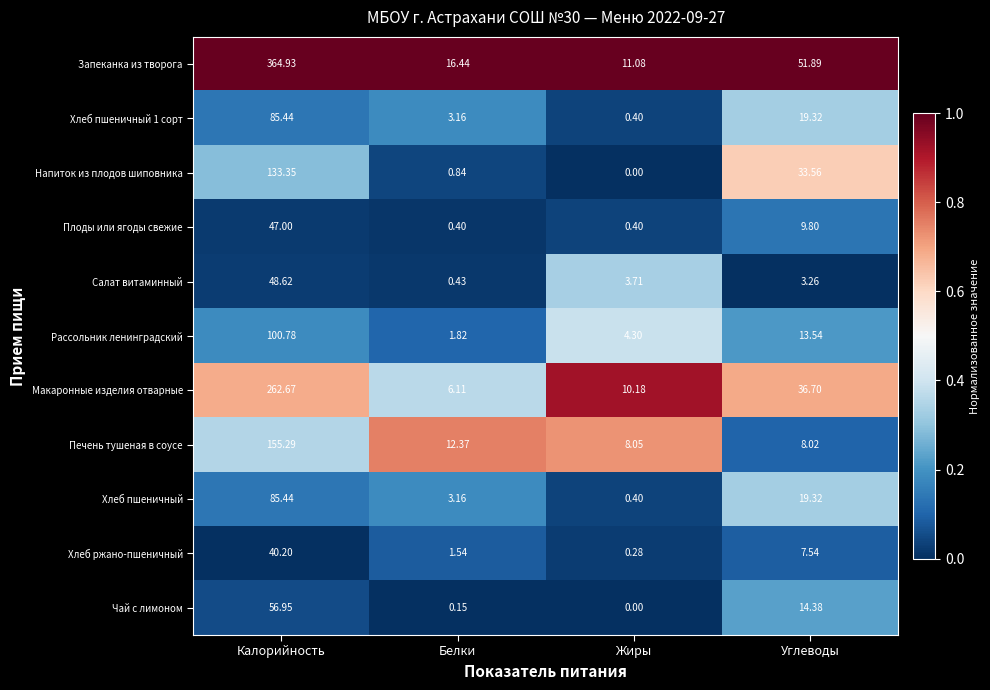

At which category does the chart reach its peak across all series?

Калорийность